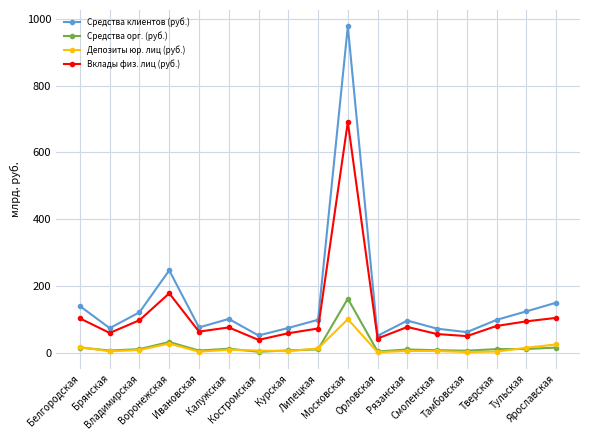

Which series has the widest spread of values?

Средства клиентов (руб.)